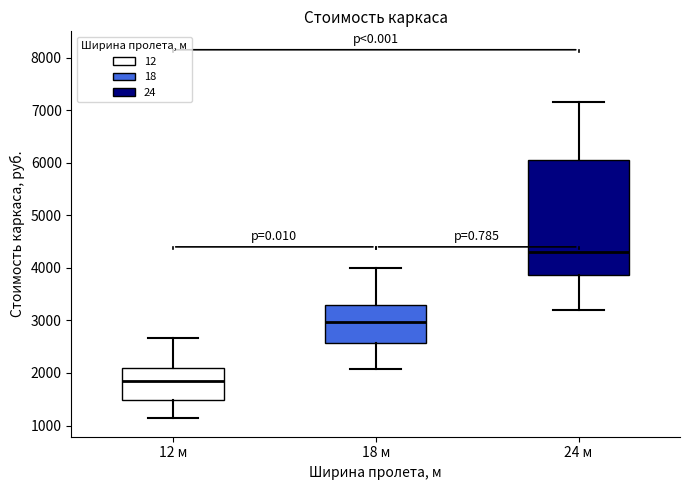

Reading left to right, read every box against the y-axis: the position of its median line, the range the box covers, and the ends of its whiskers. The values are not printed on the chart, so give them approximately, as read against the axis.

12 м: median 1800, box 1500 to 2100, whiskers 1100 to 2700
18 м: median 3000, box 2600 to 3300, whiskers 2100 to 4000
24 м: median 4300, box 3900 to 6100, whiskers 3200 to 7200